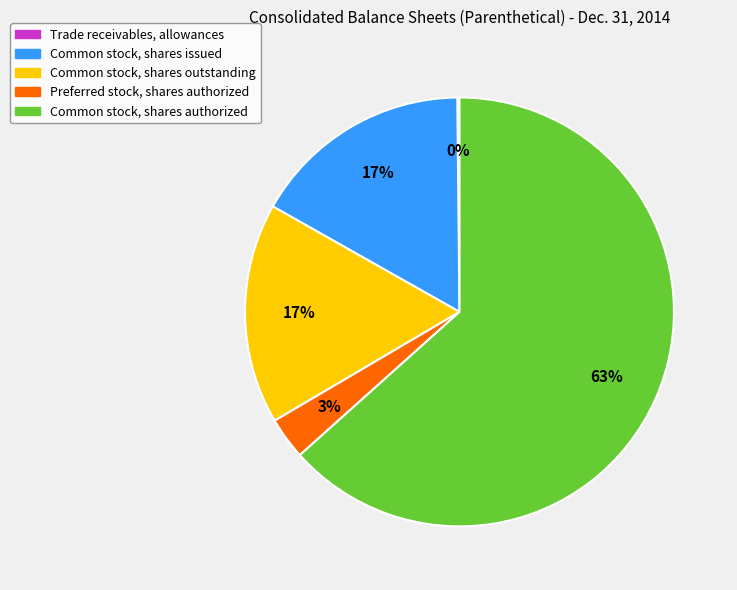

Which slice is the largest?

Common stock, shares authorized